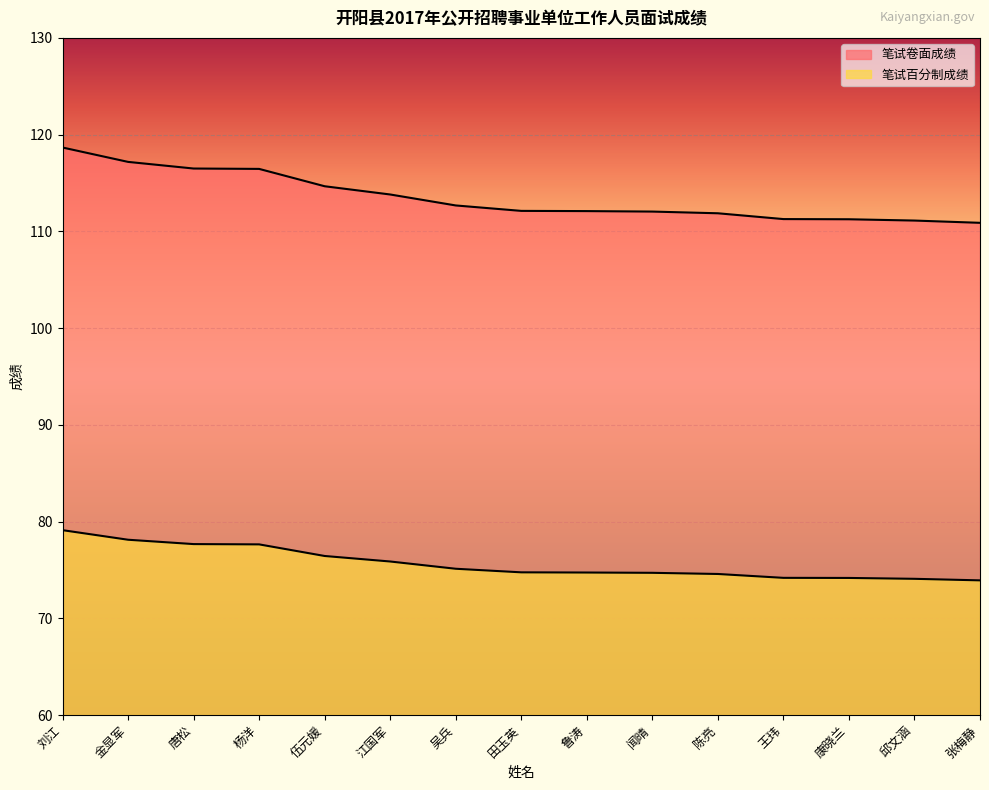

Reading left to right, list all the values displayed in this chart.

笔试卷面成绩: 118.7	117.2	116.5	116.5	114.7	113.8	112.7	112.1	112.1	112.0	111.9	111.3	111.2	111.1	110.9
笔试百分制成绩: 79.1	78.1	77.7	77.6	76.4	75.9	75.1	74.8	74.7	74.7	74.6	74.2	74.2	74.1	73.9